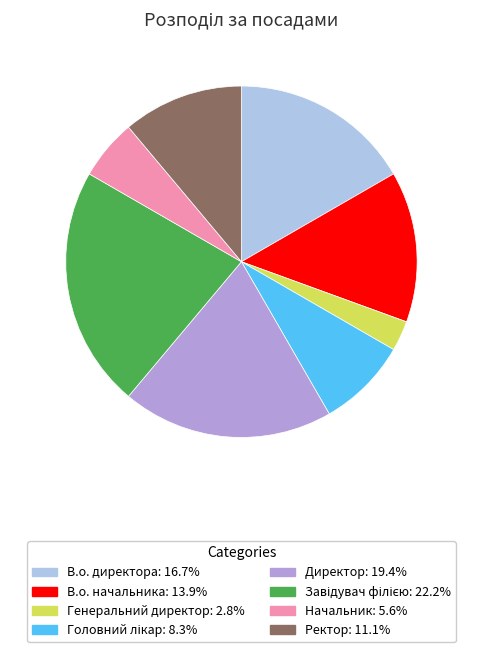

Which slice is the smallest?

Генеральний директор